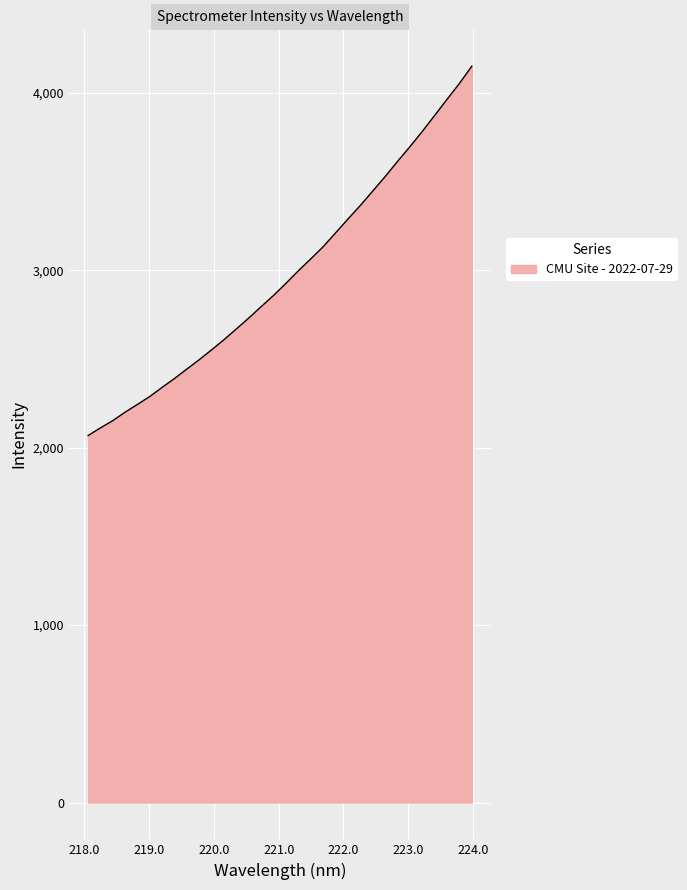

What is the difference between the maximum and minimum values?

2081.7